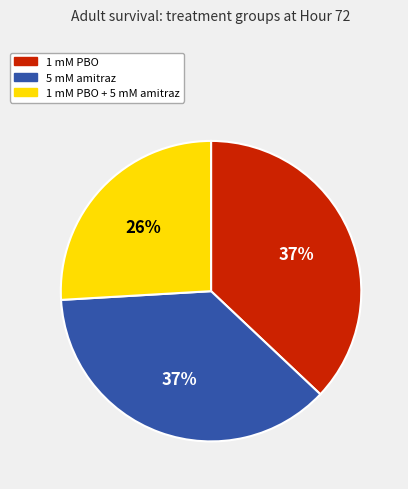

To the nearest percent, what percentage of the pie is 1 mM PBO + 5 mM amitraz?

26%